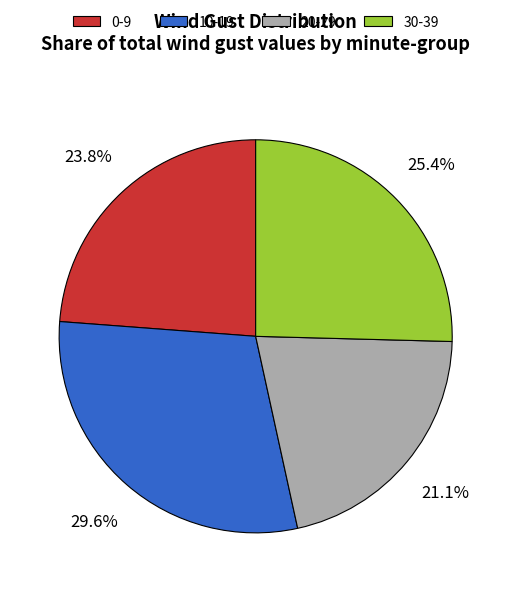

Is there a majority slice in this chart?

No